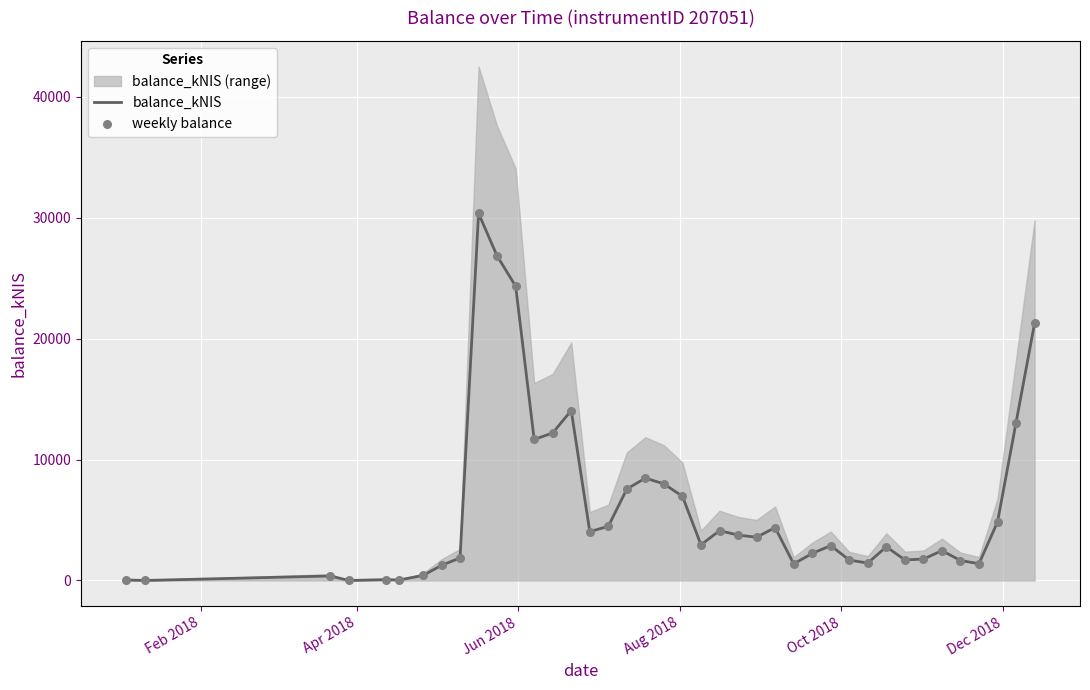

Which series has the largest total across all categories?

balance_kNIS